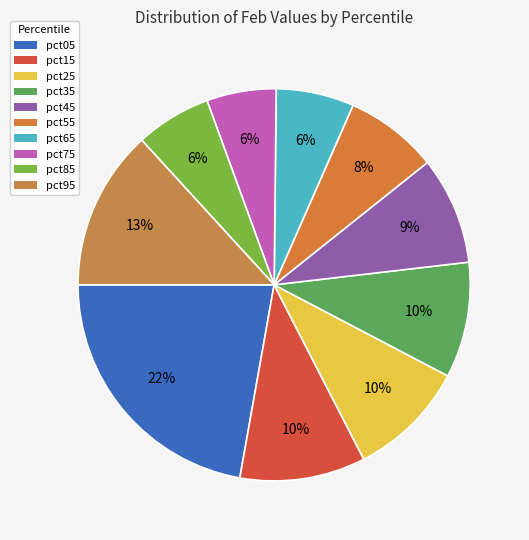

The pct45 slice represents 22% of the pie. True or false?

False